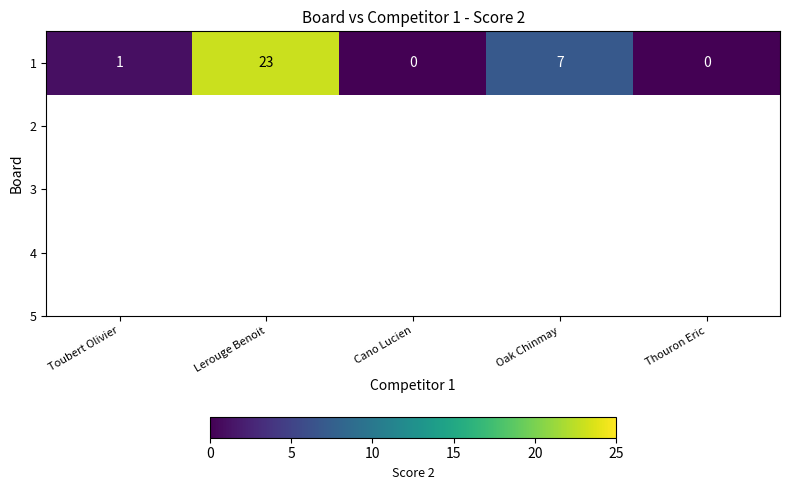

Reading right to left, what are all the values shown in this chart?

Thouron Eric=0	Oak Chinmay=7	Cano Lucien=0	Lerouge Benoit=23	Toubert Olivier=1